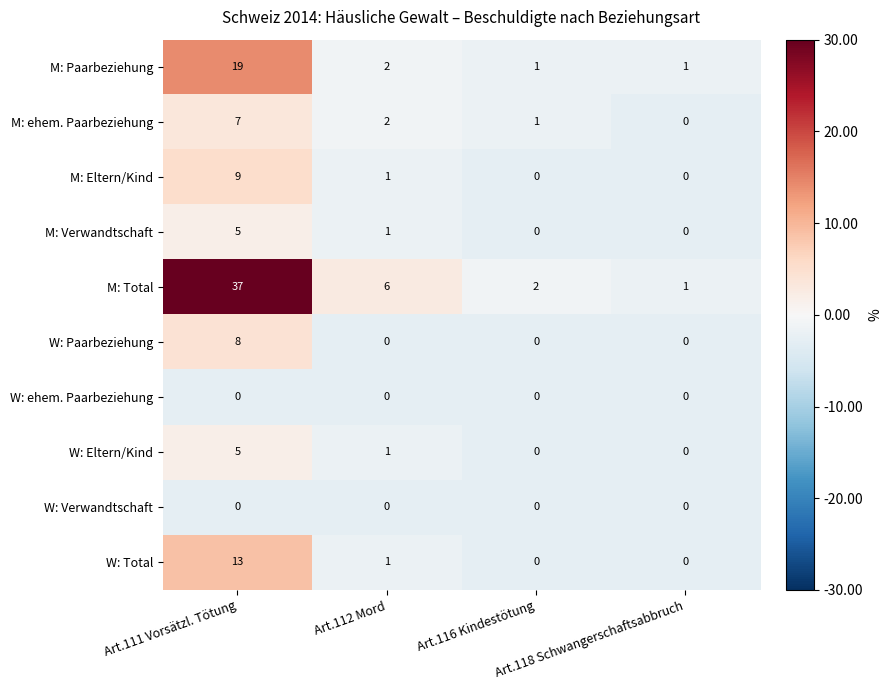

What is the maximum value shown in the chart?

37